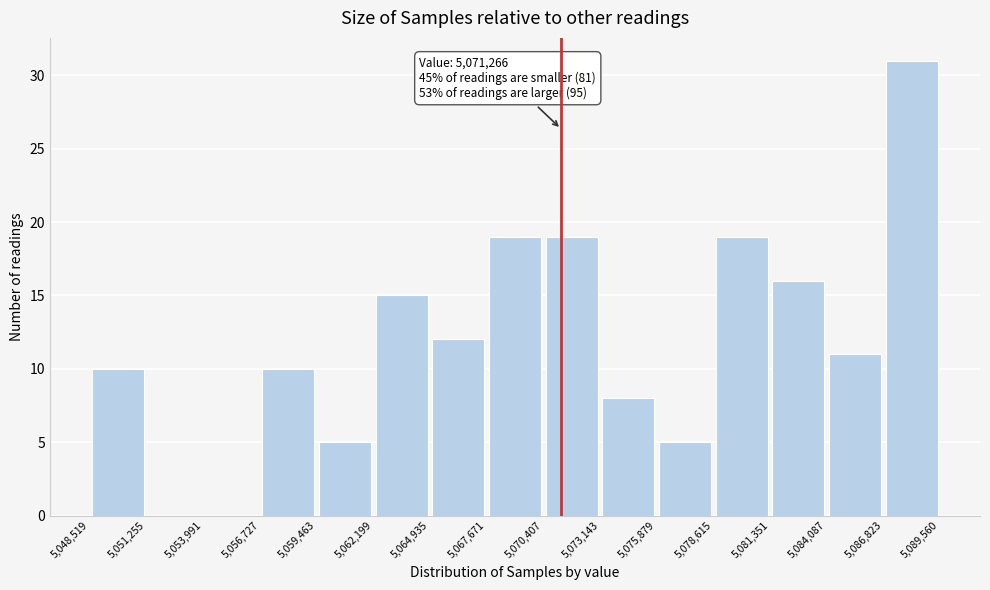

Which range on the x-axis has the tallest bar?

5,086,823 to 5,089,560